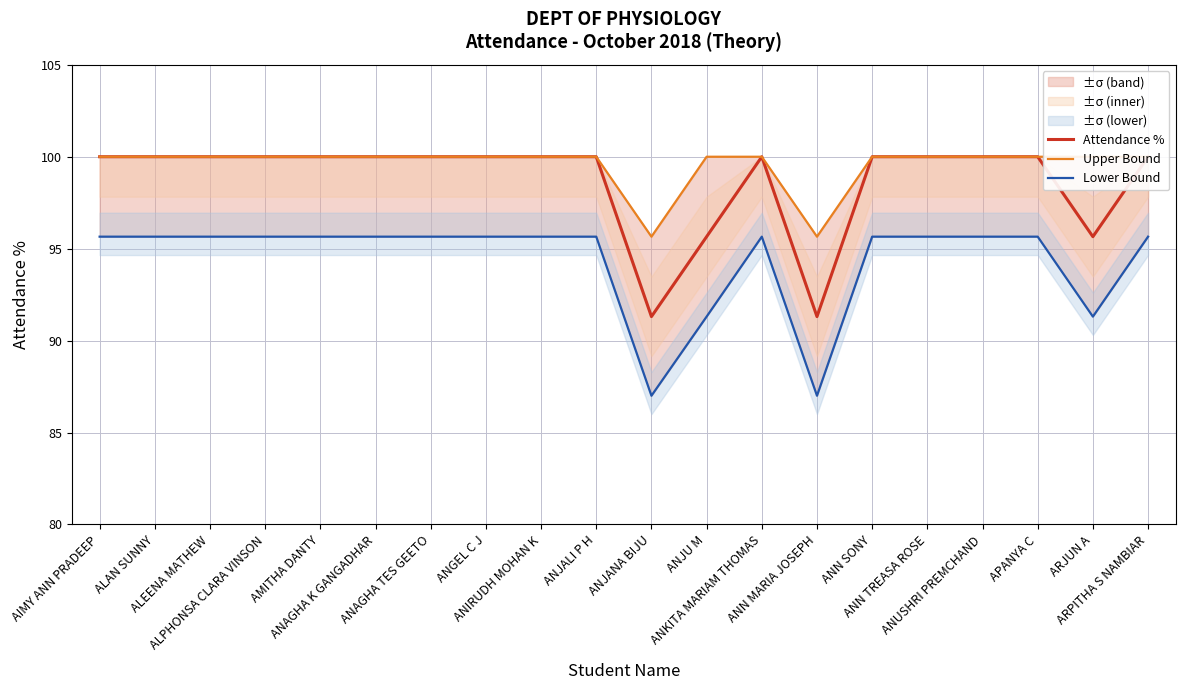

True or false: Upper Bound and Attendance % cross at least once.

False